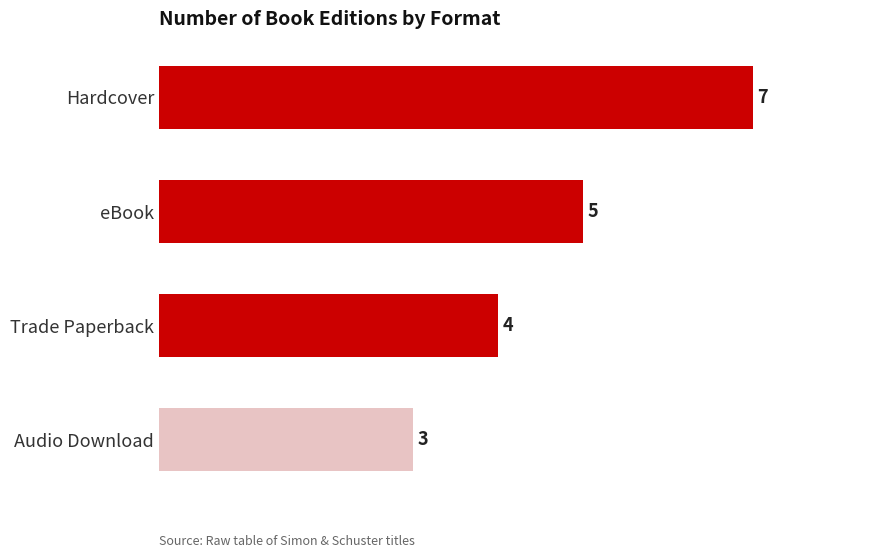

Where is the data nearest to the value 5?

eBook